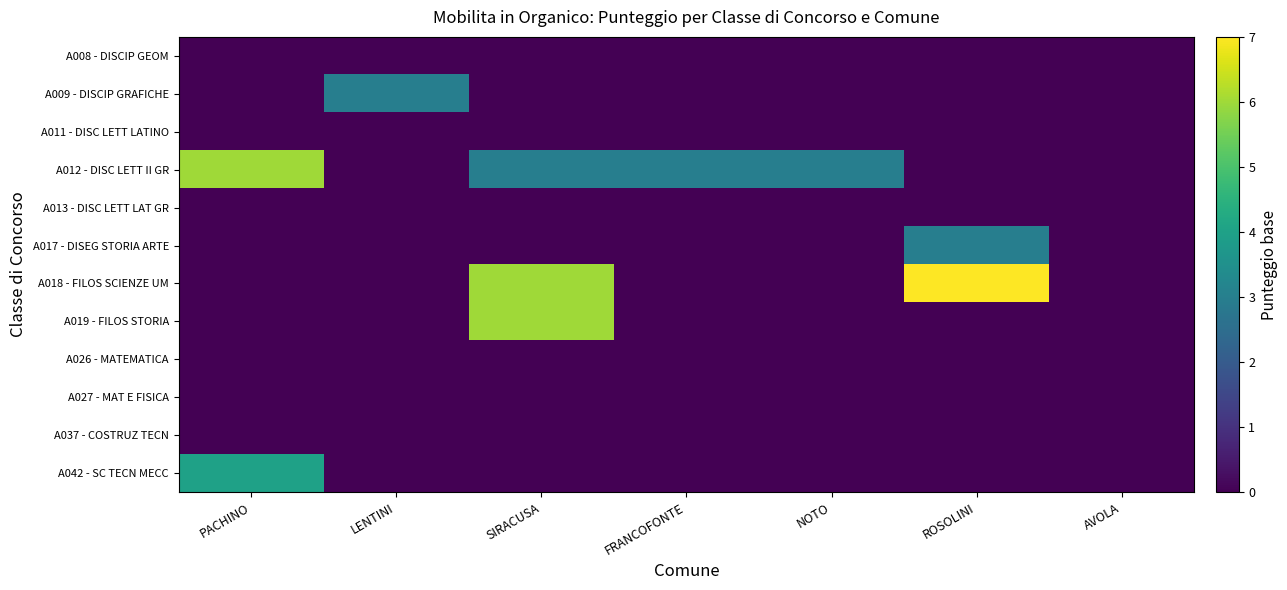

Count the number of categories in the chart.

7